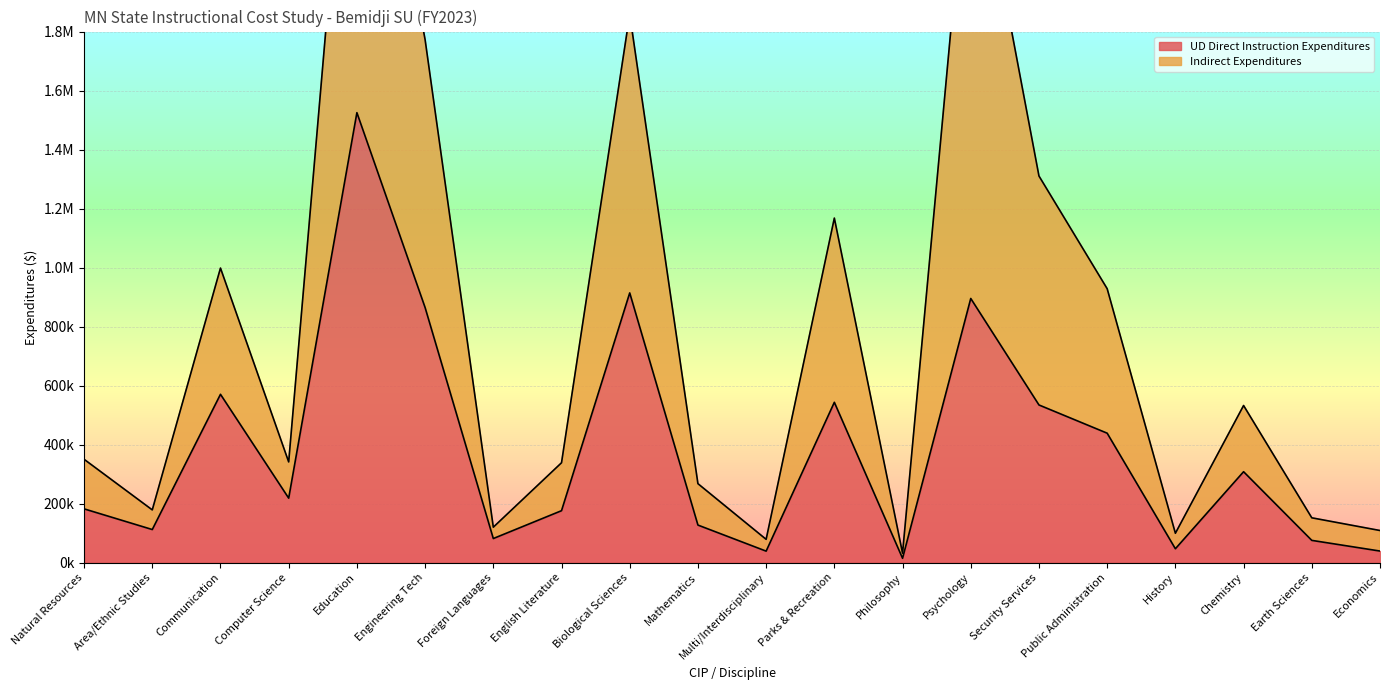

True or false: UD Direct Instruction Expenditures has more than 1 interior local peaks.

True